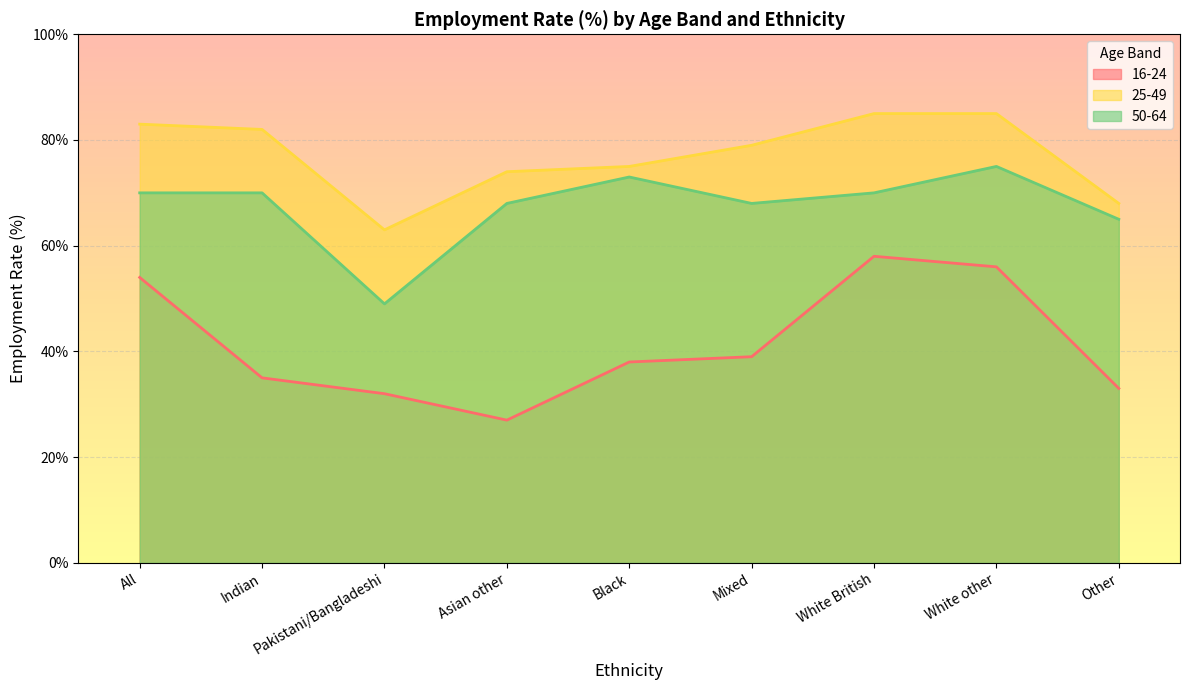

Where is the first local minimum for 25-49?

Pakistani/Bangladeshi